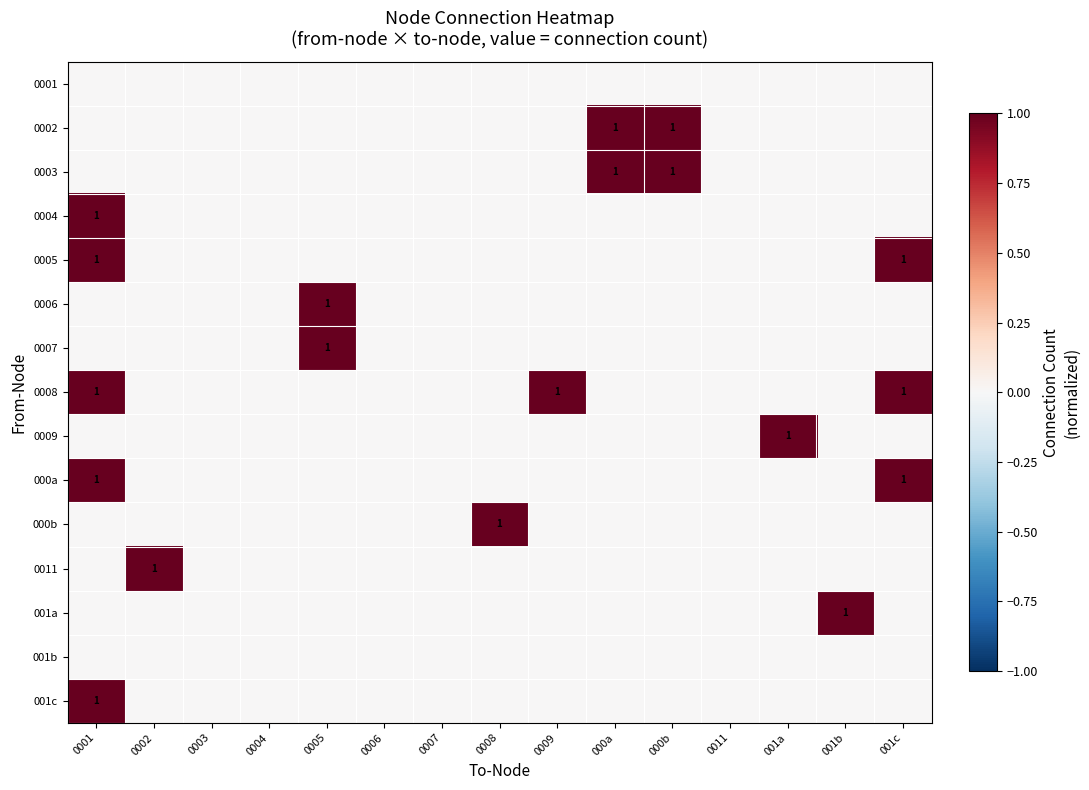

At how many categories does at least one series exceed 0?

10